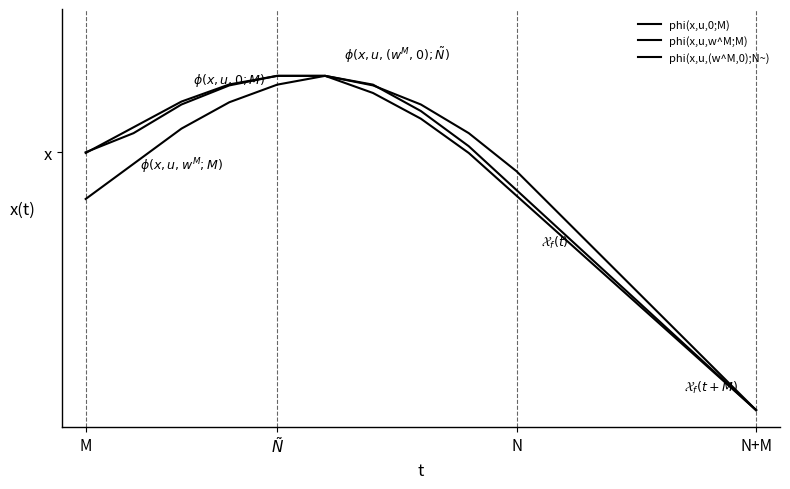

Is this an area chart (filled region under the line)?

No